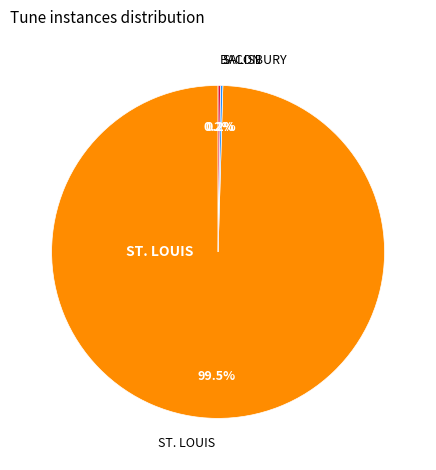

Which slice is the largest?

ST. LOUIS